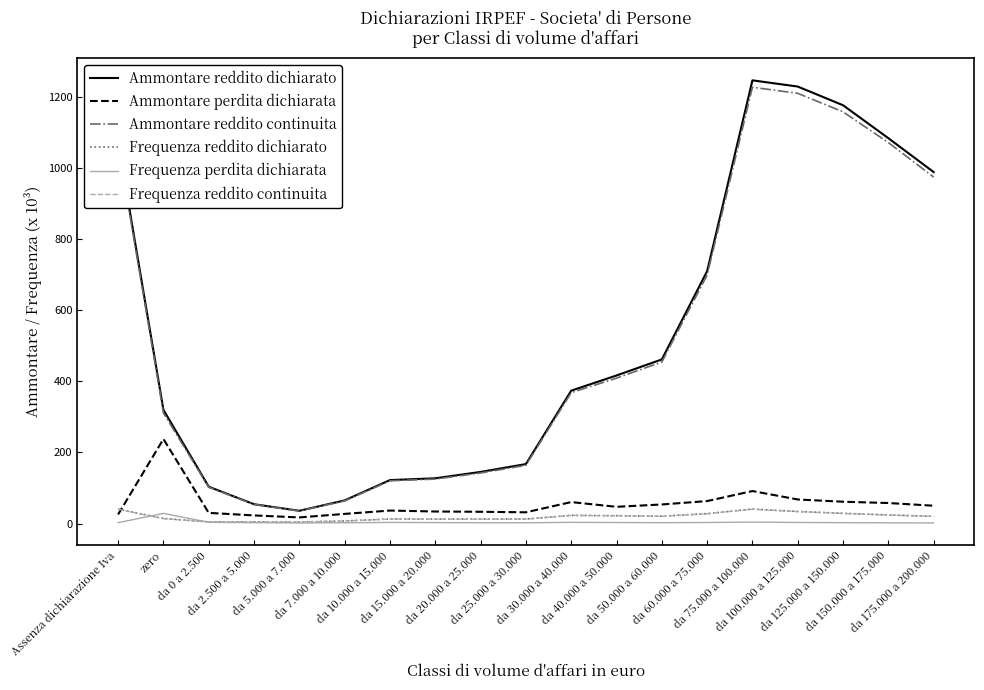

What is the average value of the Ammontare perdita dichiarata series?

55.0